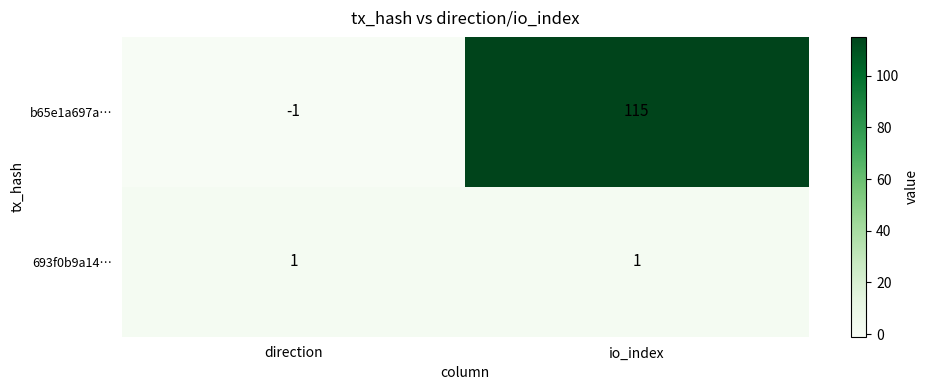

Which series changed the most between direction and io_index?

b65e1a697a…